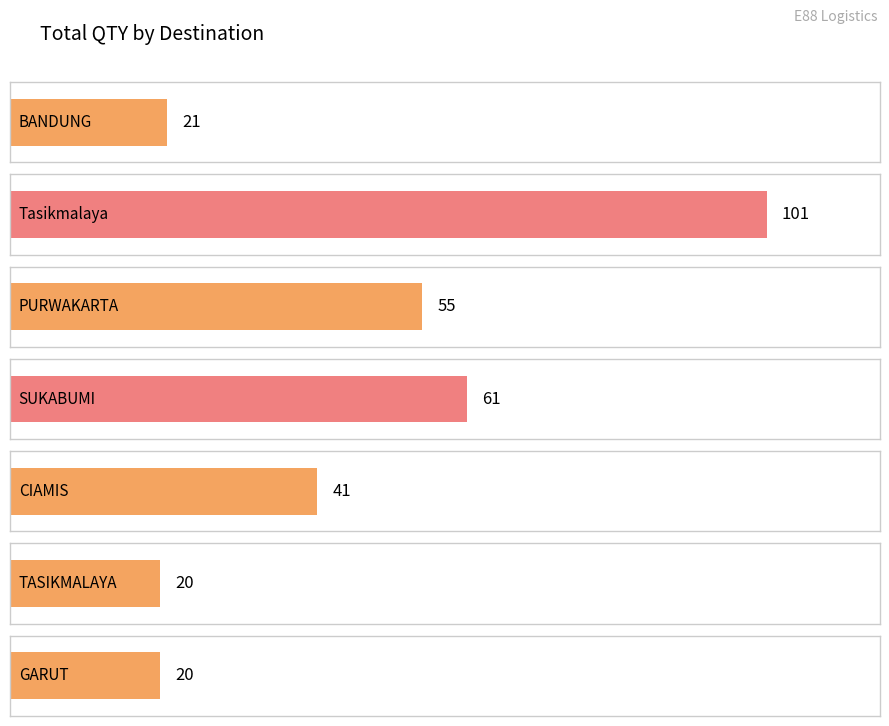

What is the average value?

46